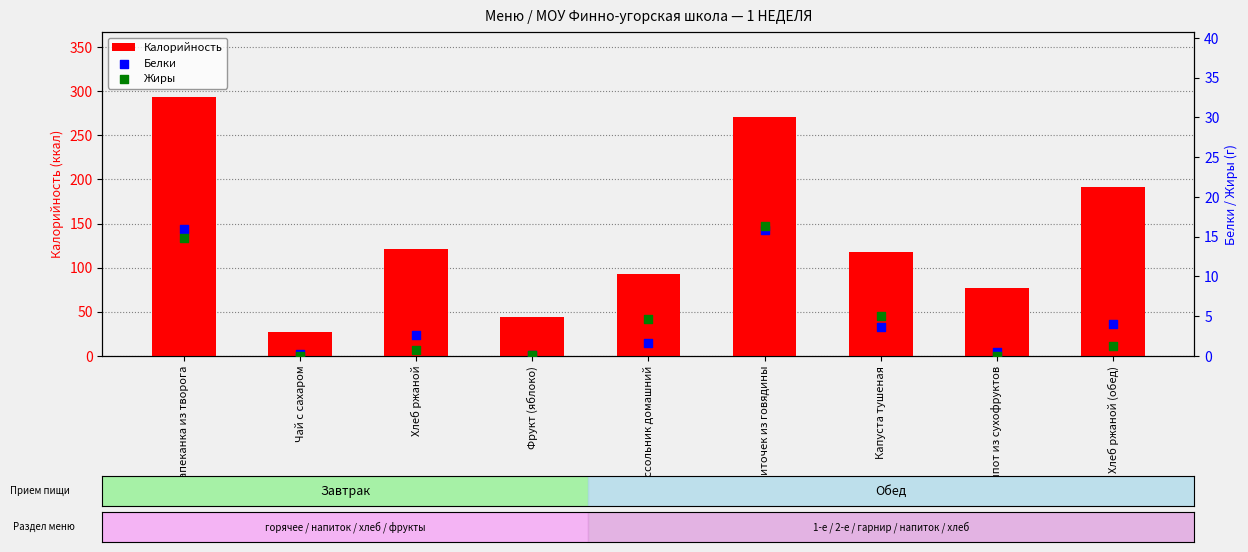

What is the total value across all series at Фрукт (яблоко)?

44.7